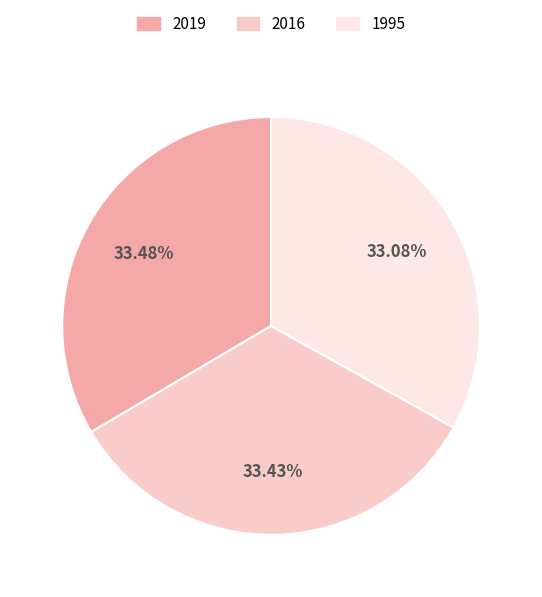

Combined, do 1995 and 2019 account for over 50%?

Yes